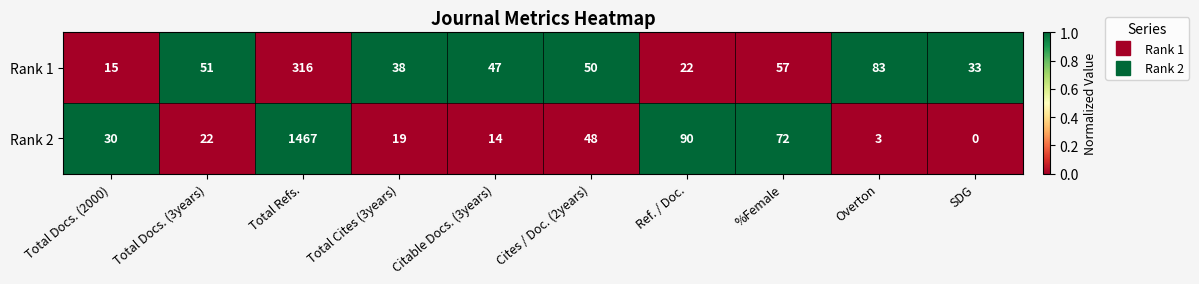

Reading left to right, what are all the values shown in this chart?

Rank 1: Total Docs. (2000)=15	Total Docs. (3years)=51	Total Refs.=316	Total Cites (3years)=38	Citable Docs. (3years)=47	Cites / Doc. (2years)=50	Ref. / Doc.=22	%Female=57	Overton=83	SDG=33
Rank 2: Total Docs. (2000)=30	Total Docs. (3years)=22	Total Refs.=1467	Total Cites (3years)=19	Citable Docs. (3years)=14	Cites / Doc. (2years)=48	Ref. / Doc.=90	%Female=72	Overton=3	SDG=0